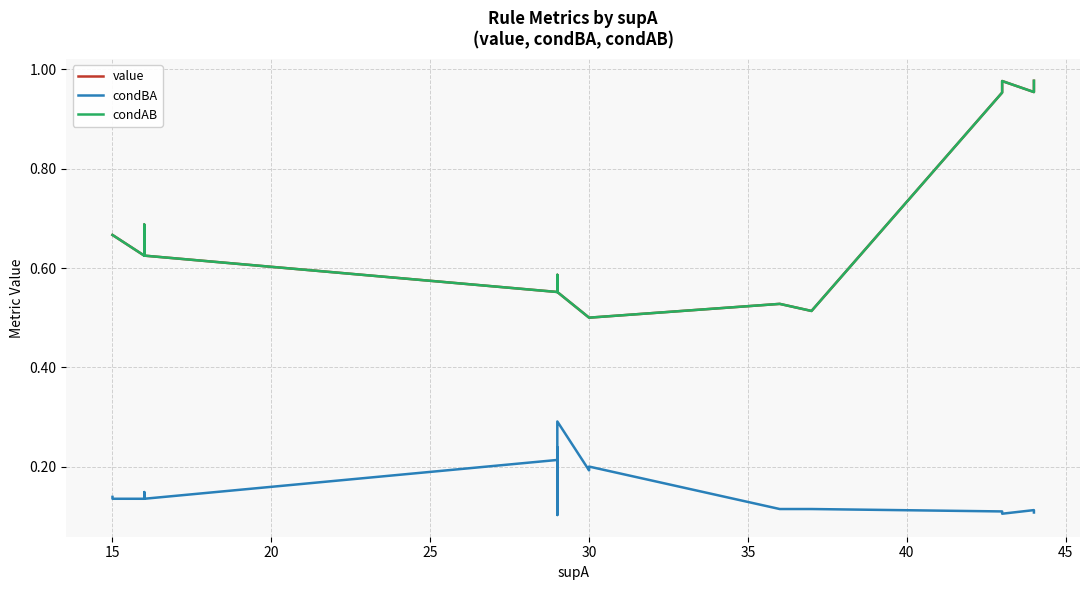

In value, how many points are higher than both neighbors (excluding endpoints)?

4